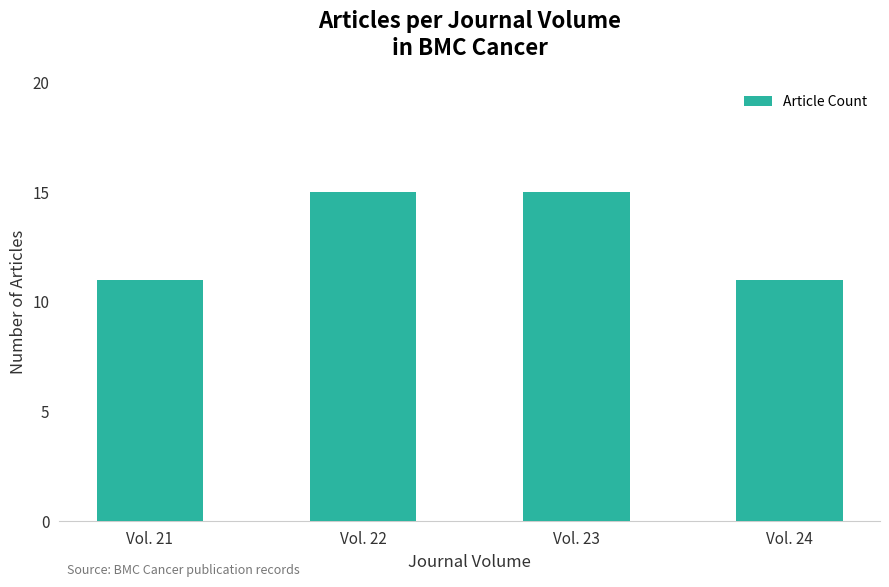

The value at Vol. 21 is 15. True or false?

False